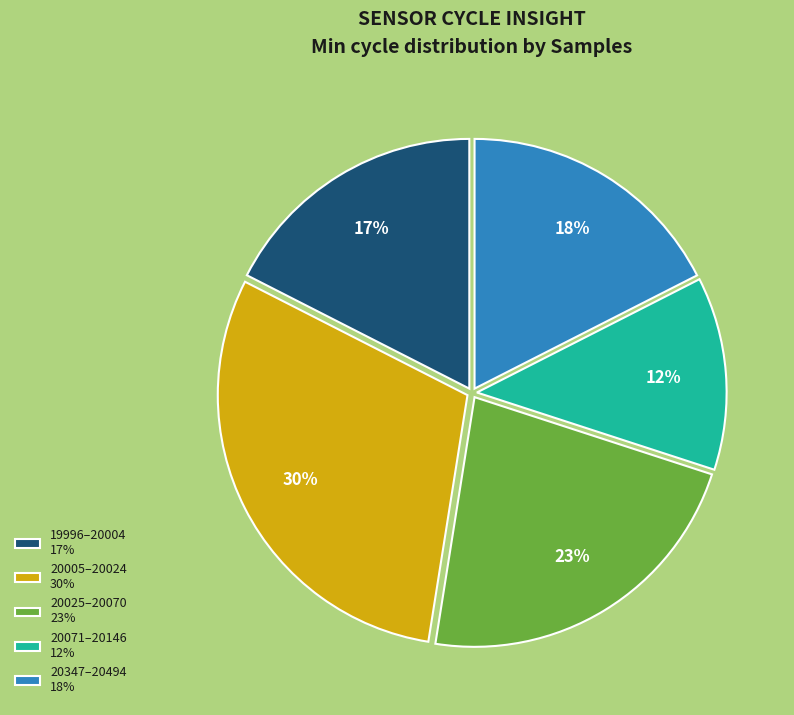

To the nearest percent, what is the average slice percentage?

20%